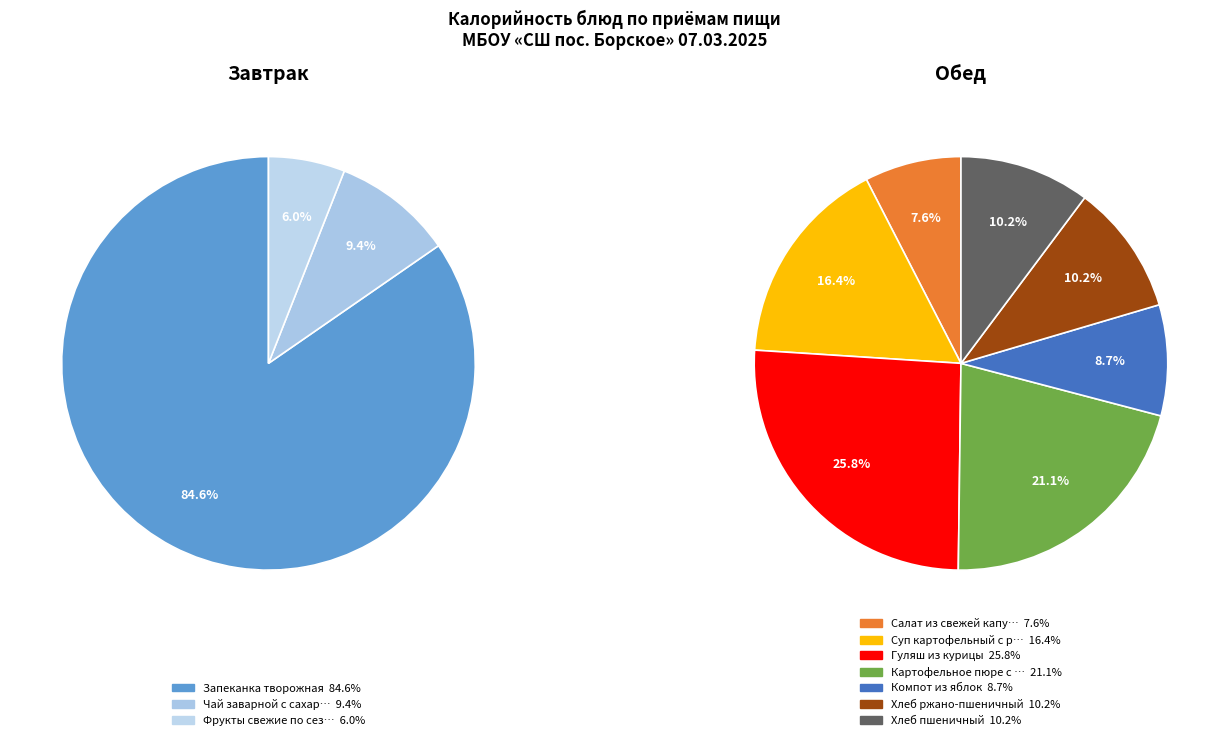

Count the number of slices in the pie.

10